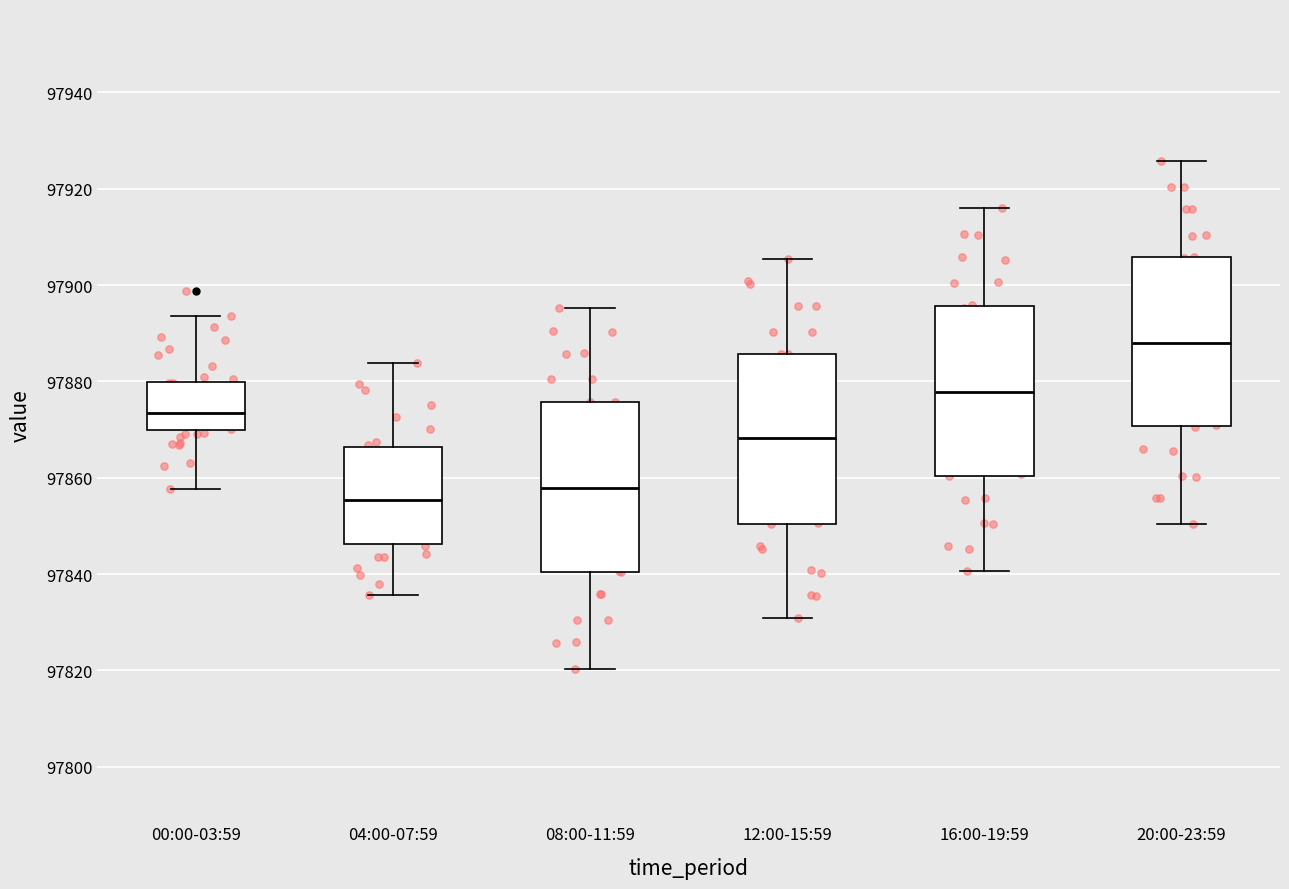

Reading left to right, transcribe this box plot: for each box, give where its median line is, the range the box spans, and where its two whiskers end, as read against the y-axis. The values are not printed on the chart, so give them approximately, as read against the axis.

00:00-03:59: median 97874, box 97870 to 97880, whiskers 97858 to 97894
04:00-07:59: median 97856, box 97846 to 97866, whiskers 97836 to 97884
08:00-11:59: median 97858, box 97840 to 97876, whiskers 97820 to 97896
12:00-15:59: median 97868, box 97850 to 97886, whiskers 97830 to 97906
16:00-19:59: median 97878, box 97860 to 97896, whiskers 97840 to 97916
20:00-23:59: median 97888, box 97870 to 97906, whiskers 97850 to 97926